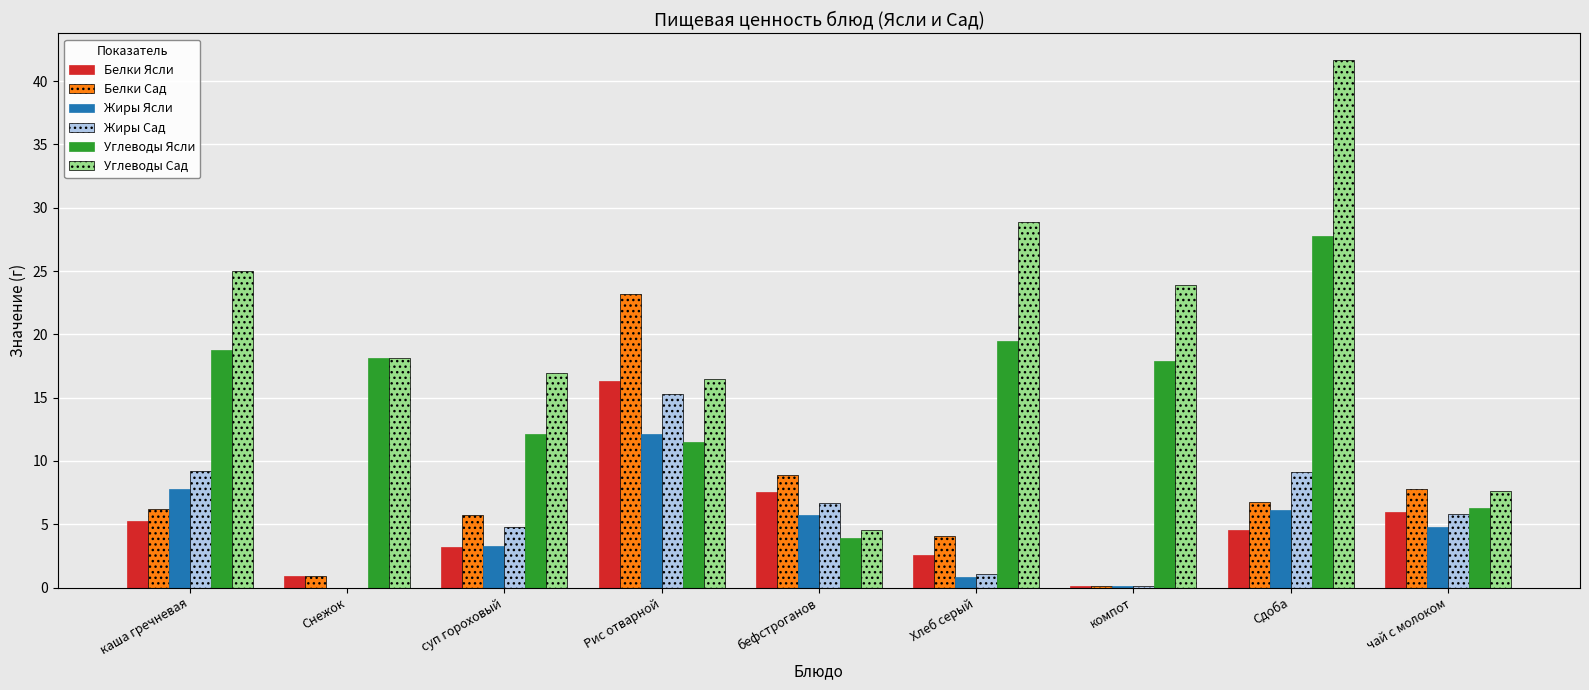

At which label does Углеводы Ясли reach its peak?

Сдоба